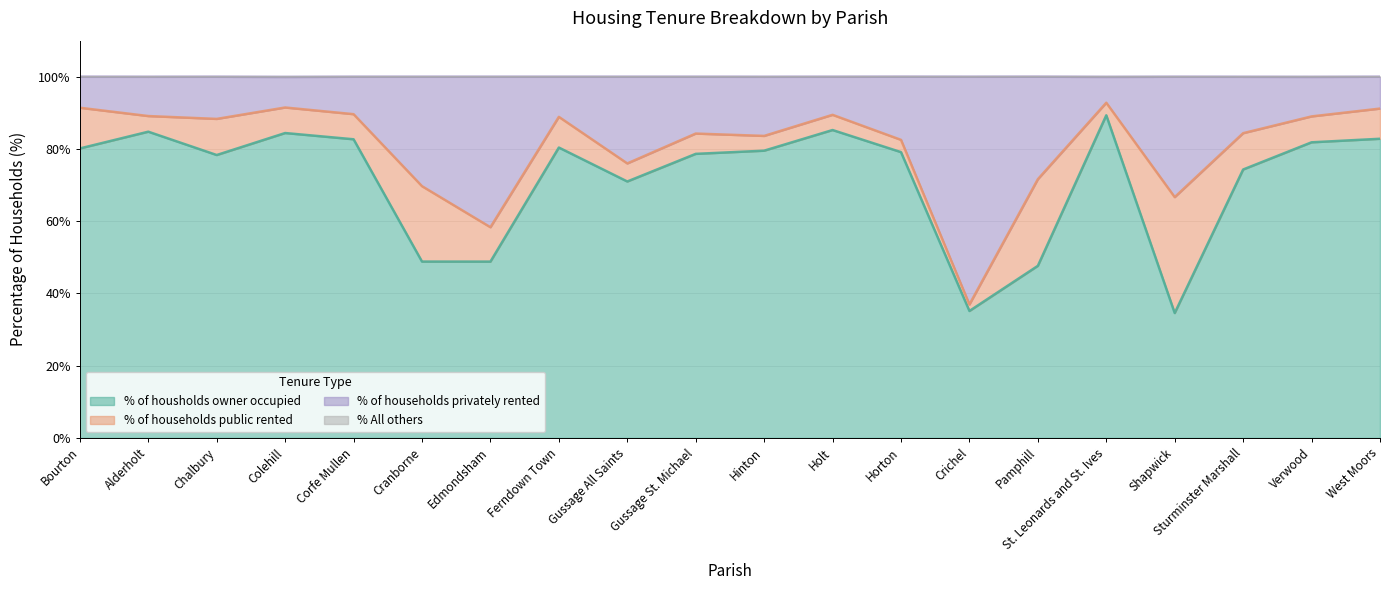

In % of housholds owner occupied, how many points are higher than both neighbors (excluding endpoints)?

5